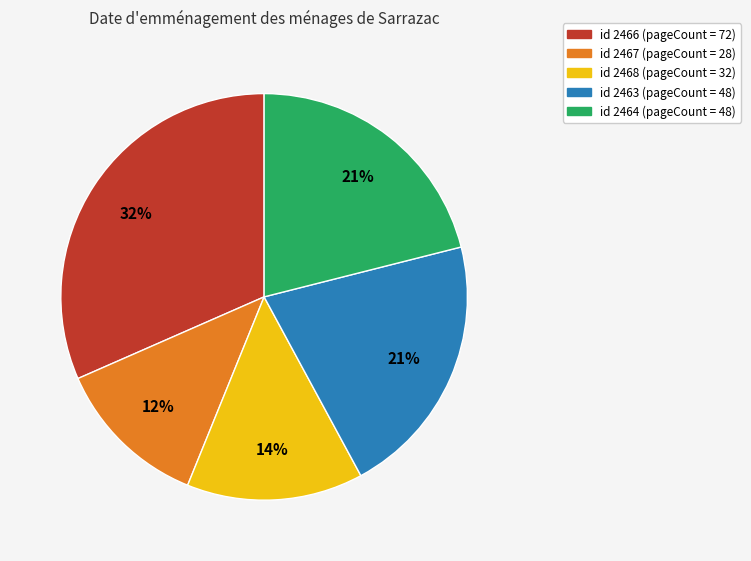

Approximately how many times larger is the value at id 2467 (pageCount = 28) compared to id 2463 (pageCount = 48)?

0.6